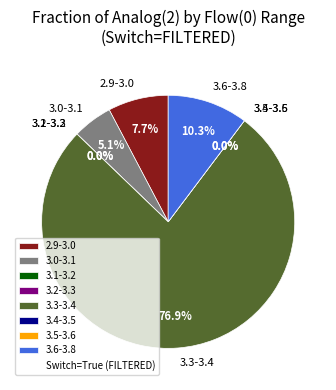

Between True and True, which is larger?

True